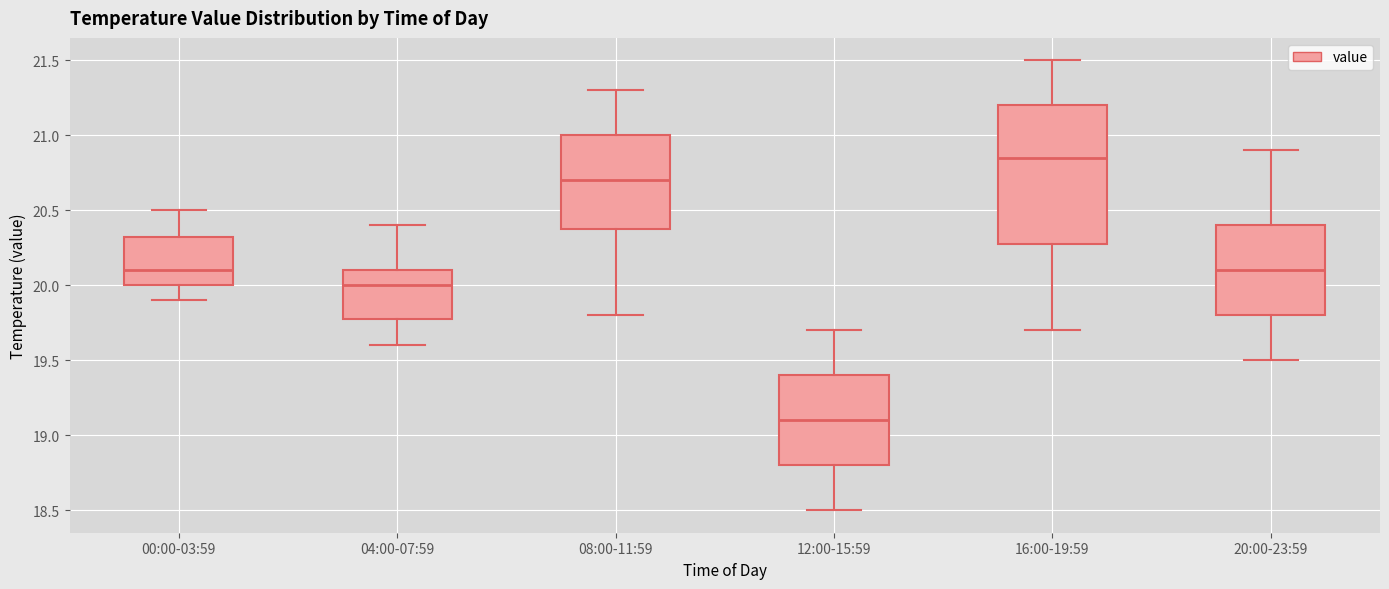

Reading left to right, read every box against the y-axis: the position of its median line, the range the box covers, and the ends of its whiskers. The values are not printed on the chart, so give them approximately, as read against the axis.

00:00-03:59: median 20.10, box 20.00 to 20.35, whiskers 19.90 to 20.50
04:00-07:59: median 20.00, box 19.80 to 20.10, whiskers 19.60 to 20.40
08:00-11:59: median 20.70, box 20.40 to 21.00, whiskers 19.80 to 21.30
12:00-15:59: median 19.10, box 18.80 to 19.40, whiskers 18.50 to 19.70
16:00-19:59: median 20.85, box 20.30 to 21.20, whiskers 19.70 to 21.50
20:00-23:59: median 20.10, box 19.80 to 20.40, whiskers 19.50 to 20.90